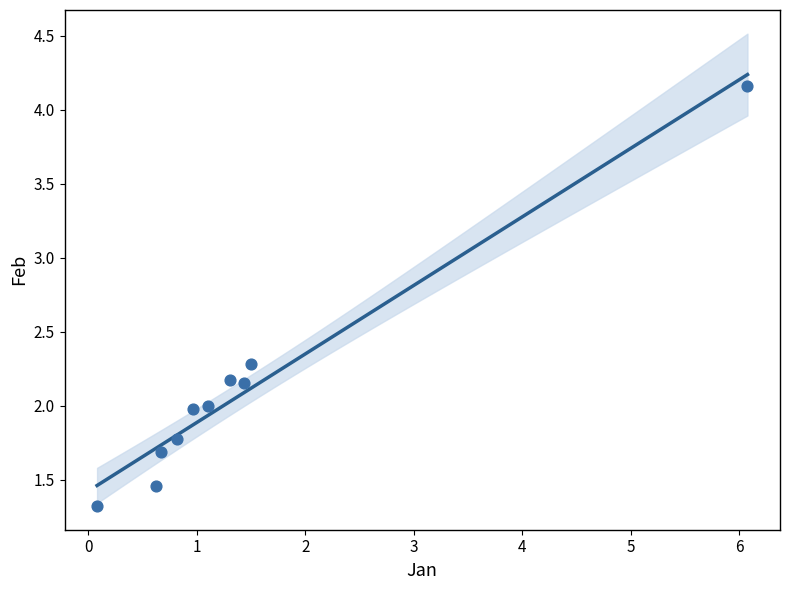

What is the range of Y values (max minus min)?

2.8